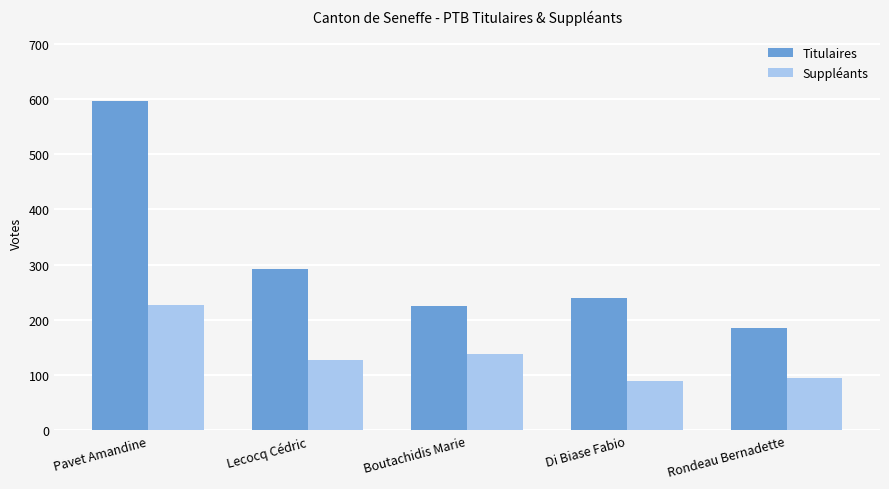

What is the difference between the maximum and minimum values in the Suppléants series?

137